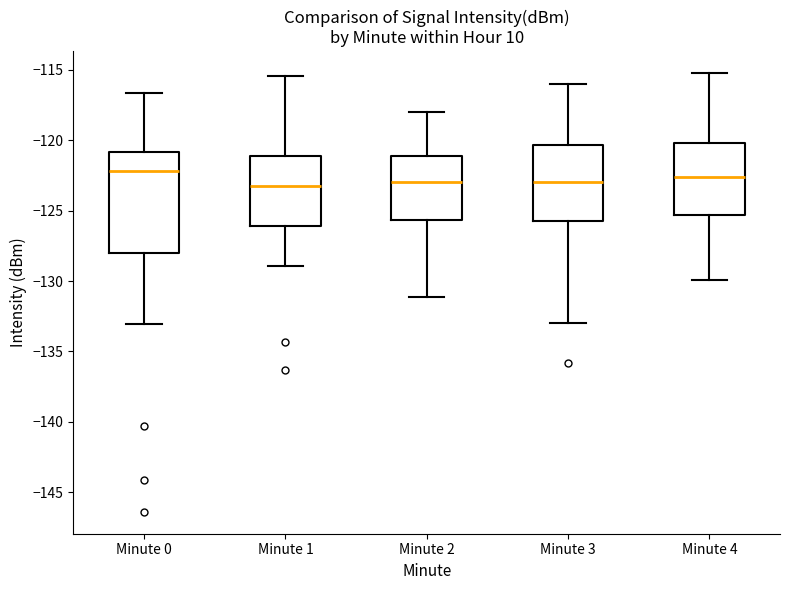

Reading left to right, transcribe this box plot: for each box, give where its median line is, the range the box spans, and where its two whiskers end, as read against the y-axis. The values are not printed on the chart, so give them approximately, as read against the axis.

Minute 0: median -122.0, box -128.0 to -121.0, whiskers -133.0 to -116.5
Minute 1: median -123.5, box -126.0 to -121.0, whiskers -129.0 to -115.5
Minute 2: median -123.0, box -125.5 to -121.0, whiskers -131.0 to -118.0
Minute 3: median -123.0, box -126.0 to -120.5, whiskers -133.0 to -116.0
Minute 4: median -122.5, box -125.5 to -120.0, whiskers -130.0 to -115.0